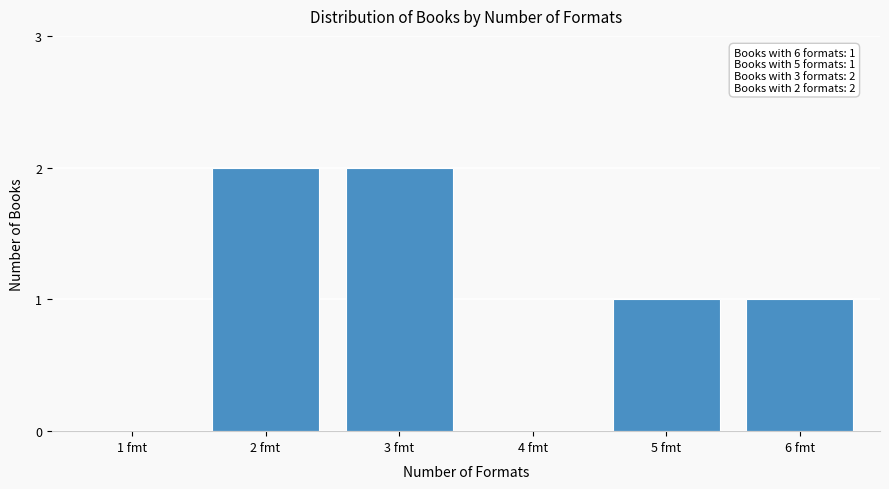

Reading right to left, list all the values displayed in this chart.

6 fmt=1	5 fmt=1	4 fmt=0	3 fmt=2	2 fmt=2	1 fmt=0